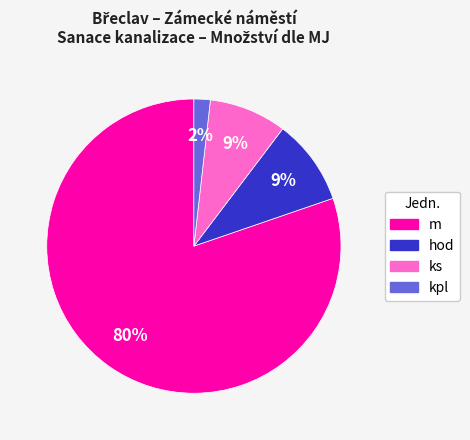

How many segments does this pie chart have?

4